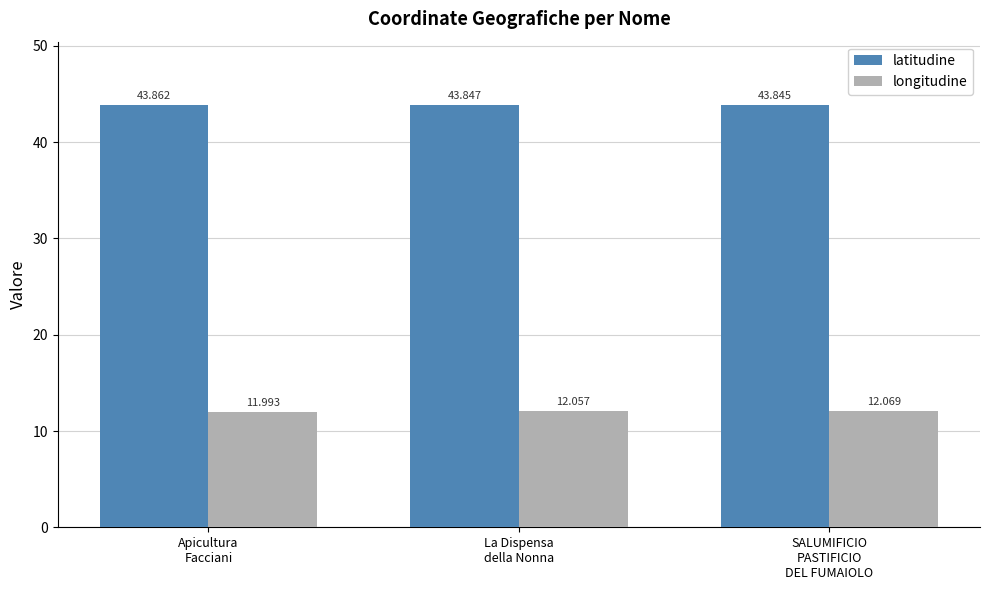

What is the highest value of the latitudine series?

43.9